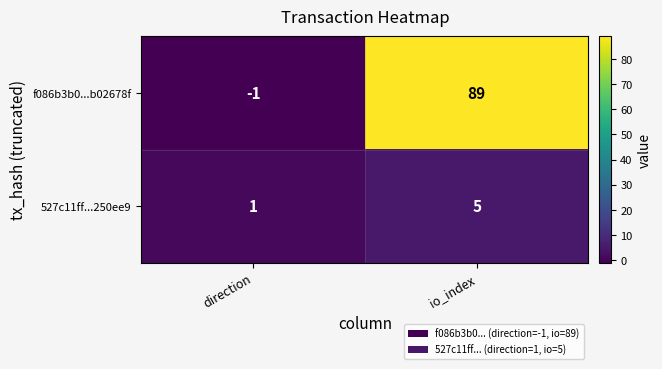

Is it true that 527c11ff...250ee9 equals 1 at direction?

True